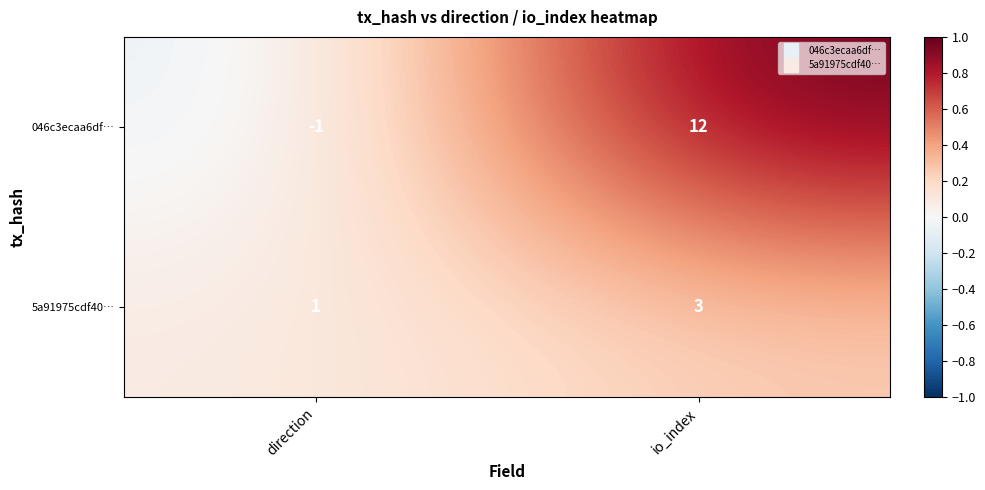

Reading left to right, extract all data points from this chart.

046c3ecaa6df…: -1	12
5a91975cdf40…: 1	3